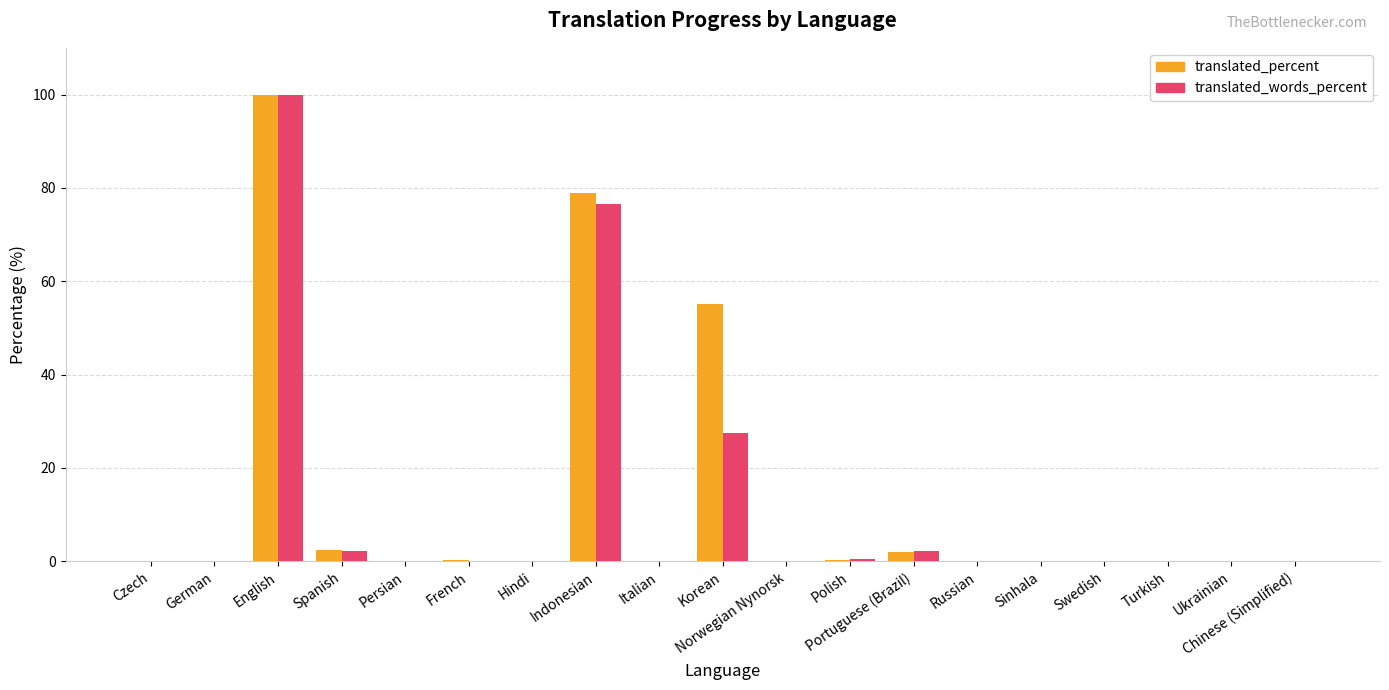

Is it true that translated_words_percent equals 0.0 at Ukrainian?

True